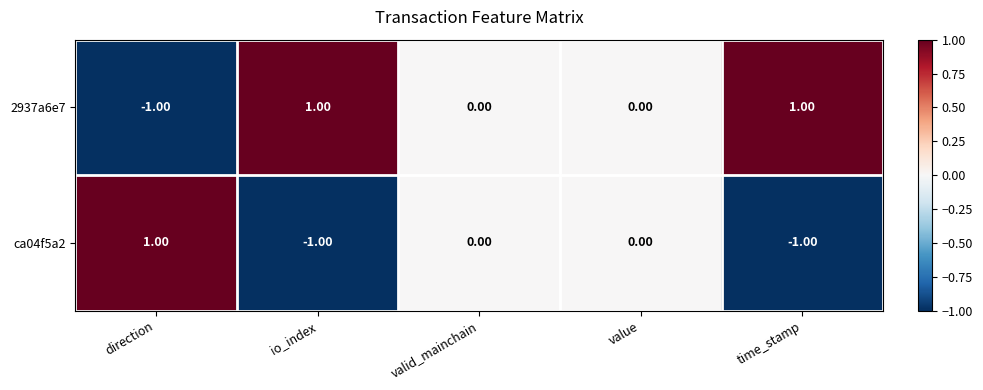

How many categories are shown in the chart?

5